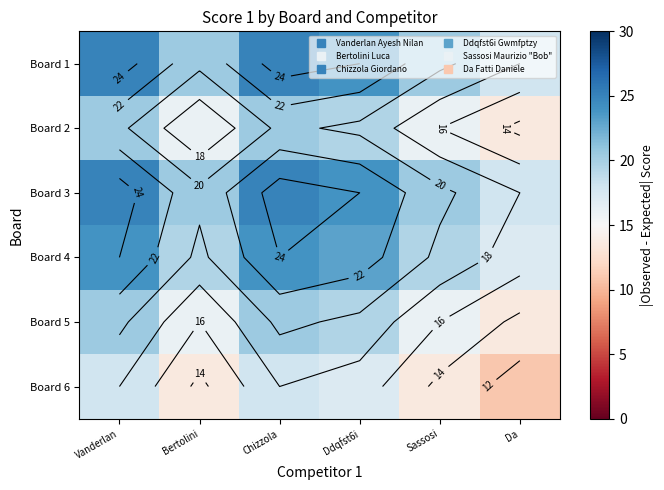

What is the sum of all Board 4 values?

127.0